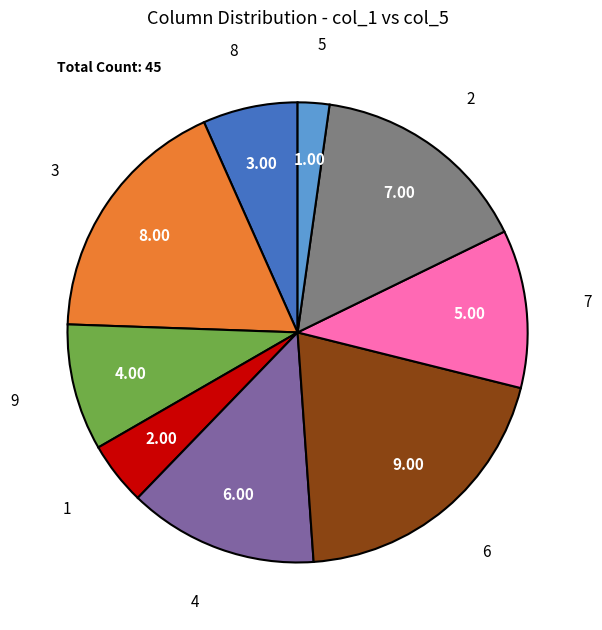

How many segments does this pie chart have?

9